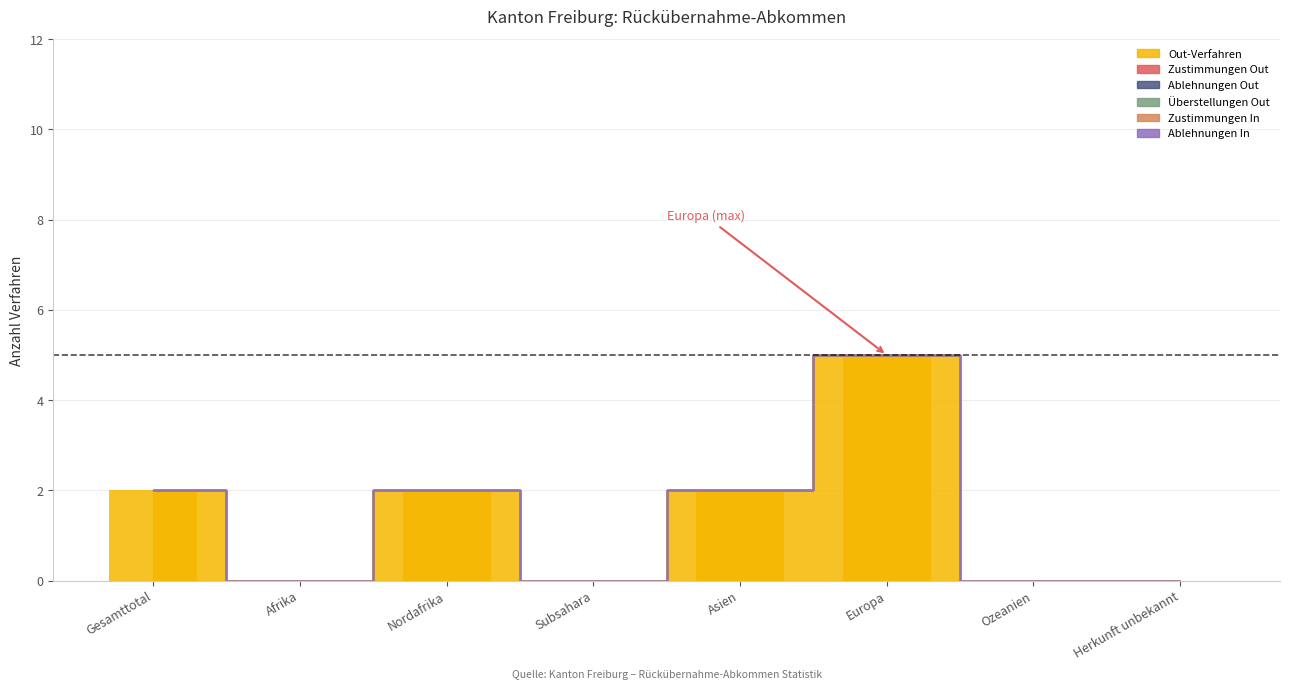

Reading right to left, what are all the values shown in this chart?

Herkunft unbekannt=0	Ozeanien=0	Europa=5	Asien=2	Subsahara=0	Nordafrika=2	Afrika=0	Gesamttotal=2